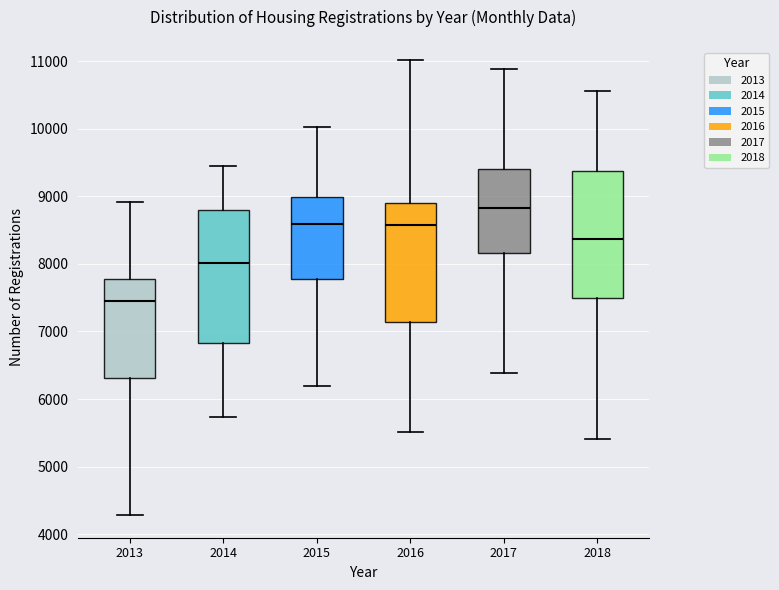

Reading left to right, read every box against the y-axis: the position of its median line, the range the box covers, and the ends of its whiskers. The values are not printed on the chart, so give them approximately, as read against the axis.

2013: median 7500, box 6300 to 7800, whiskers 4300 to 8900
2014: median 8000, box 6800 to 8800, whiskers 5700 to 9400
2015: median 8600, box 7800 to 9000, whiskers 6200 to 10000
2016: median 8600, box 7100 to 8900, whiskers 5500 to 11000
2017: median 8800, box 8200 to 9400, whiskers 6400 to 10900
2018: median 8400, box 7500 to 9400, whiskers 5400 to 10600